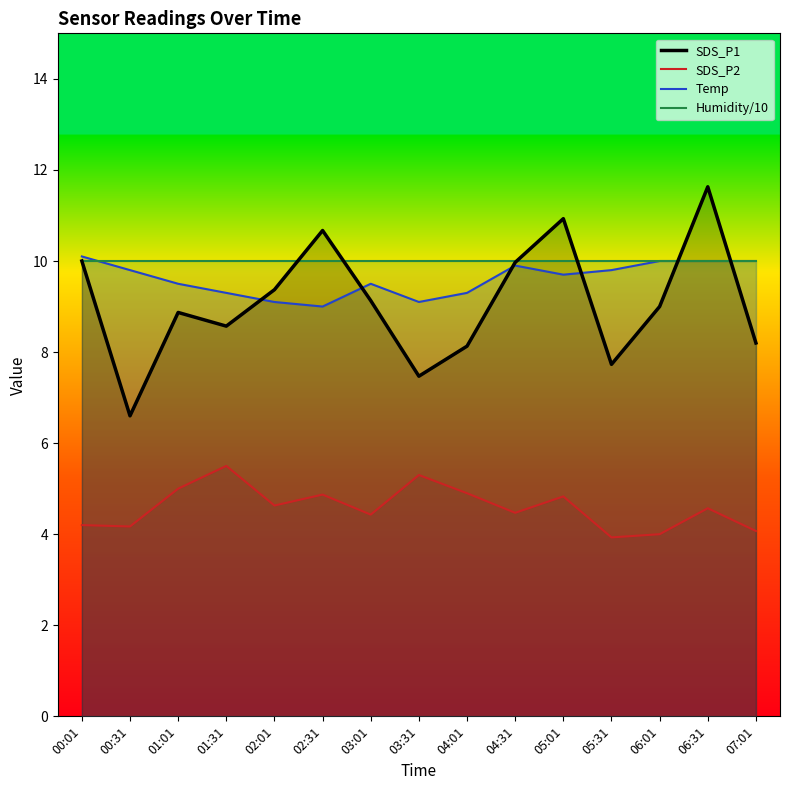

How many distinct data groups are displayed?

4